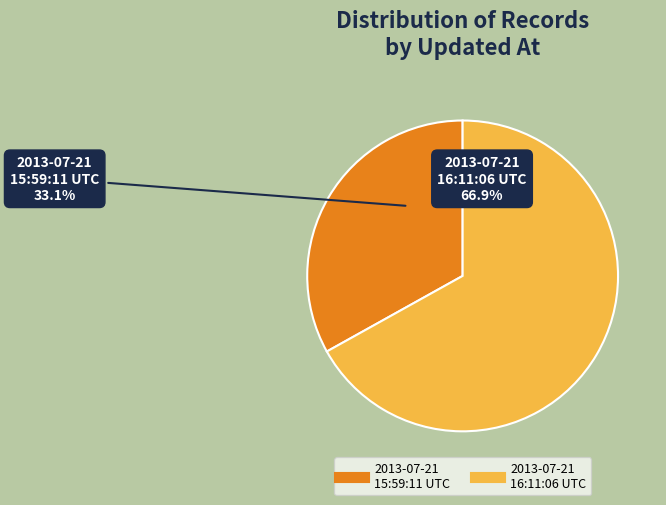

Which slice is the largest?

2013-07-21 16:11:06 UTC